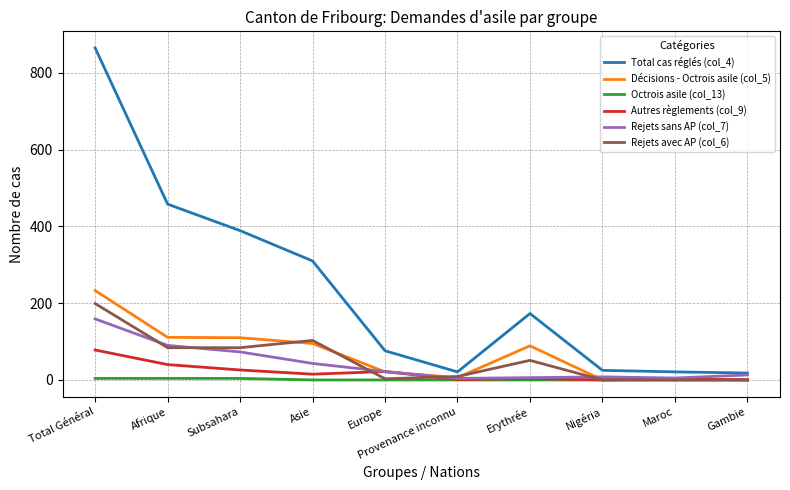

Which series has the widest spread of values?

Total cas réglés (col_4)